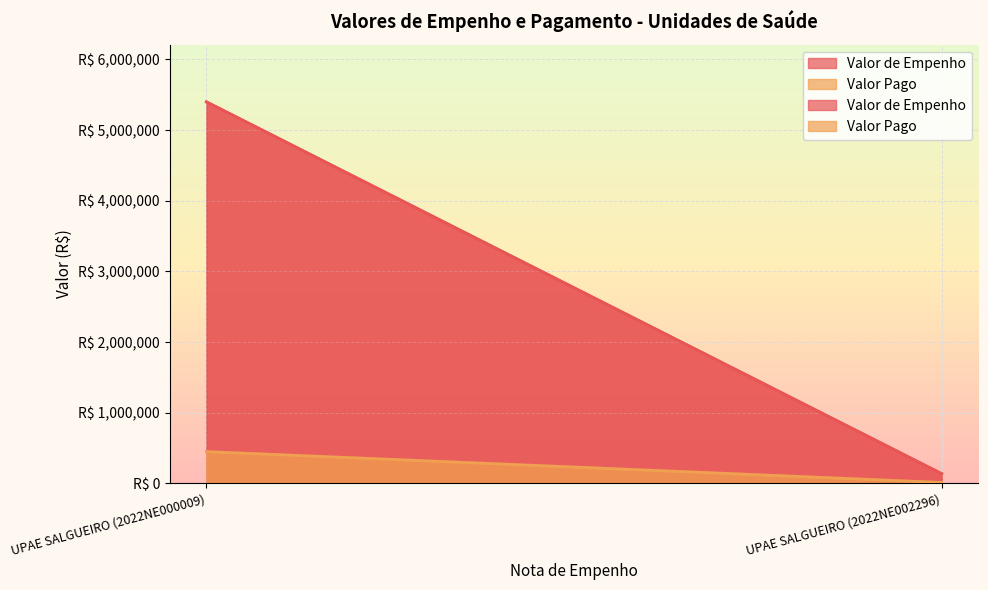

What is the highest value of the Valor de Empenho series?

5400000.0